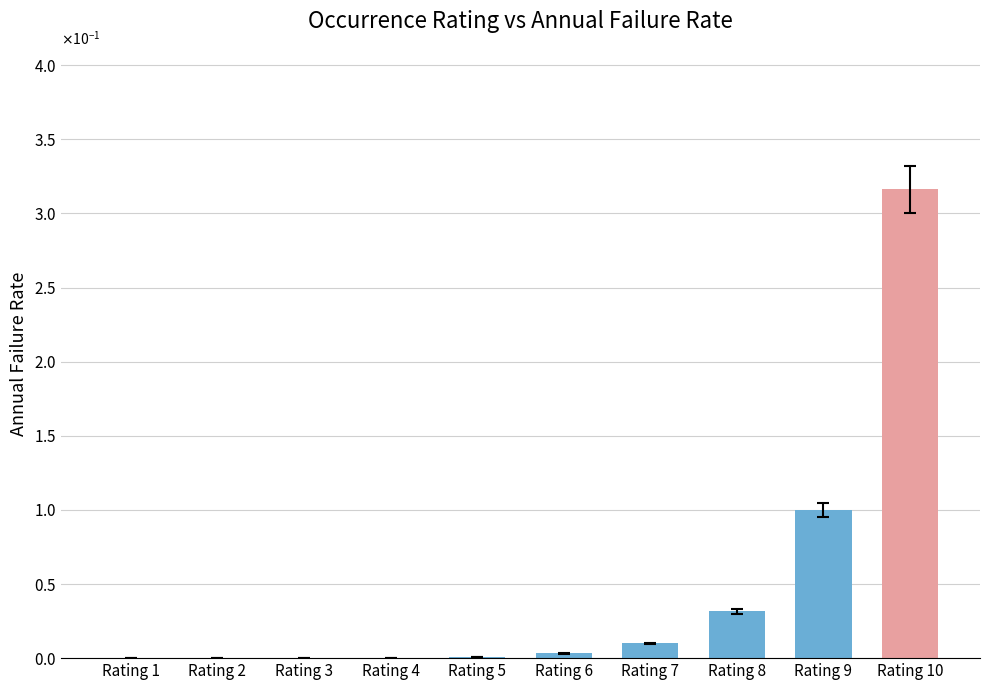

Are the bars horizontal?

No